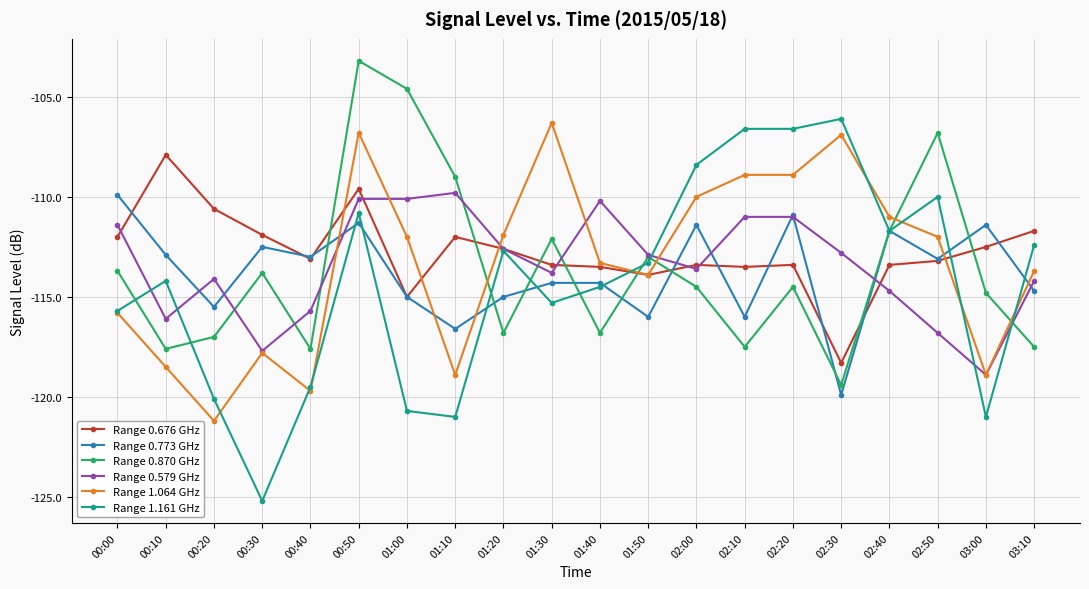

How many values in the Range 0.676 GHz series are below -113?

11